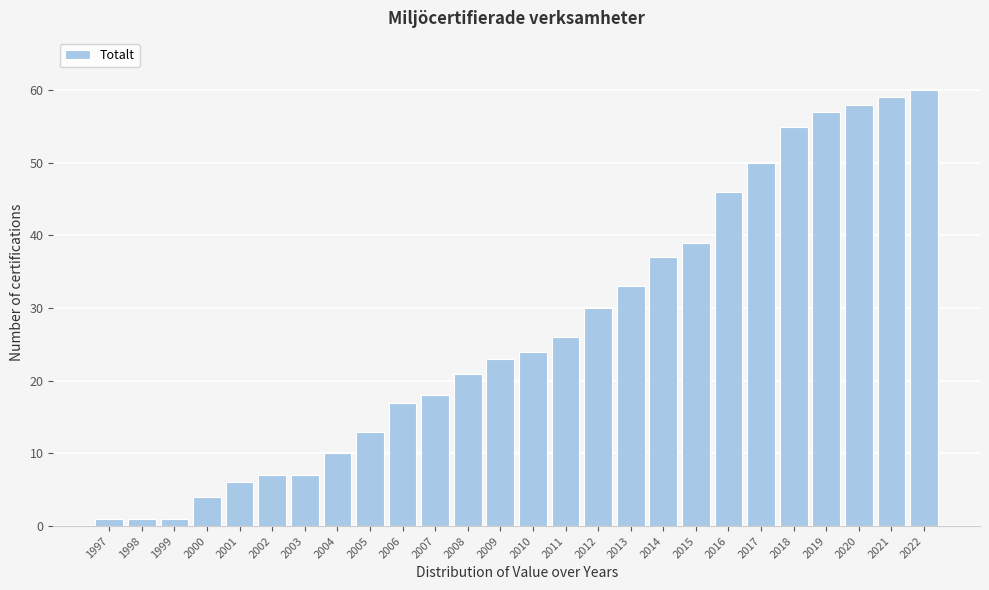

Reading left to right, list all the values displayed in this chart.

1997=1	1998=1	1999=1	2000=4	2001=6	2002=7	2003=7	2004=10	2005=13	2006=17	2007=18	2008=21	2009=23	2010=24	2011=26	2012=30	2013=33	2014=37	2015=39	2016=46	2017=50	2018=55	2019=57	2020=58	2021=59	2022=60